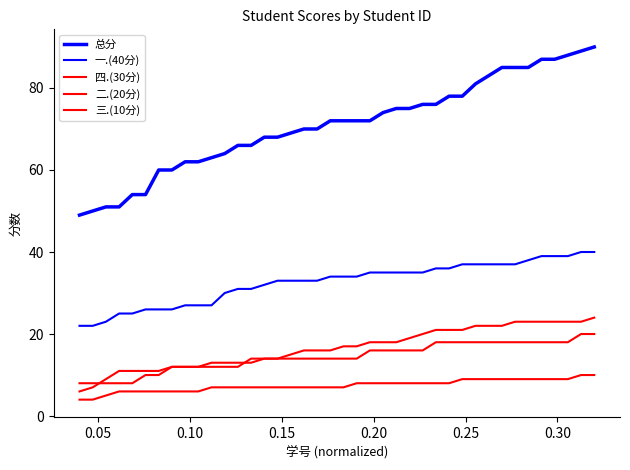

Does the chart have visible grid lines?

No